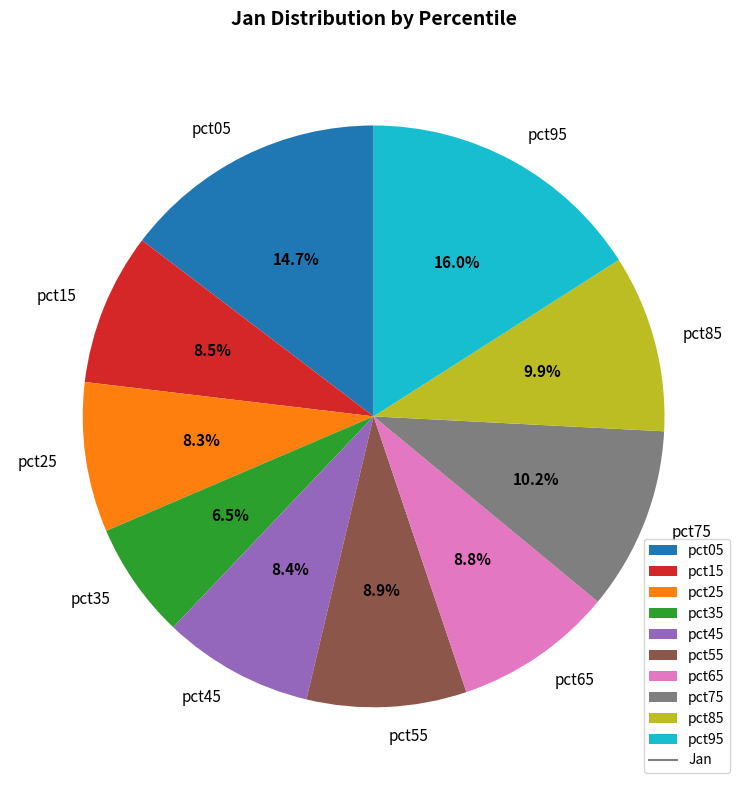

To the nearest percent, what percentage of the pie is pct75?

10%